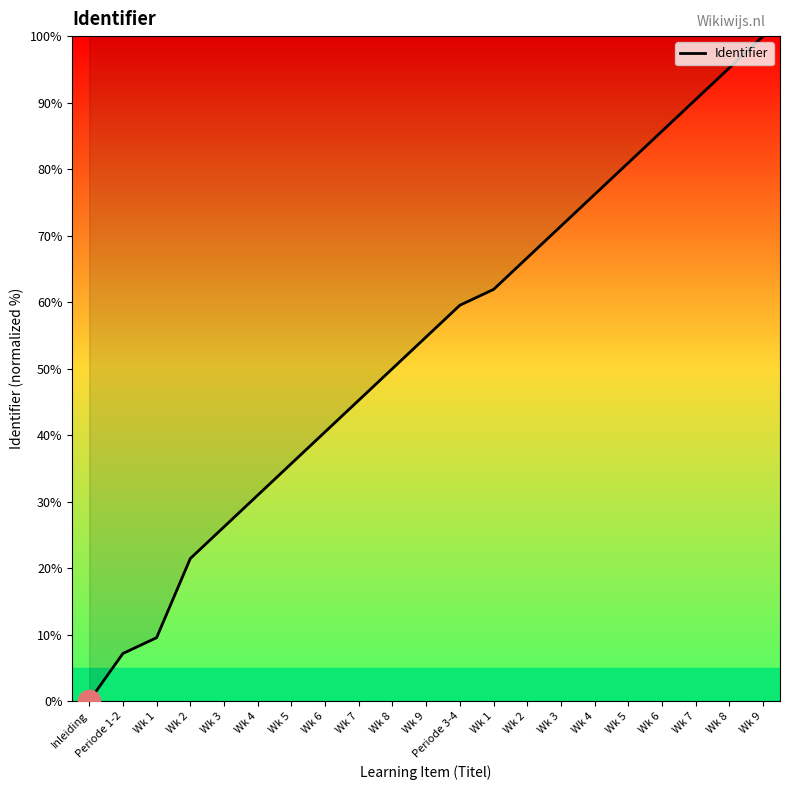

Is this an area chart (filled region under the line)?

No